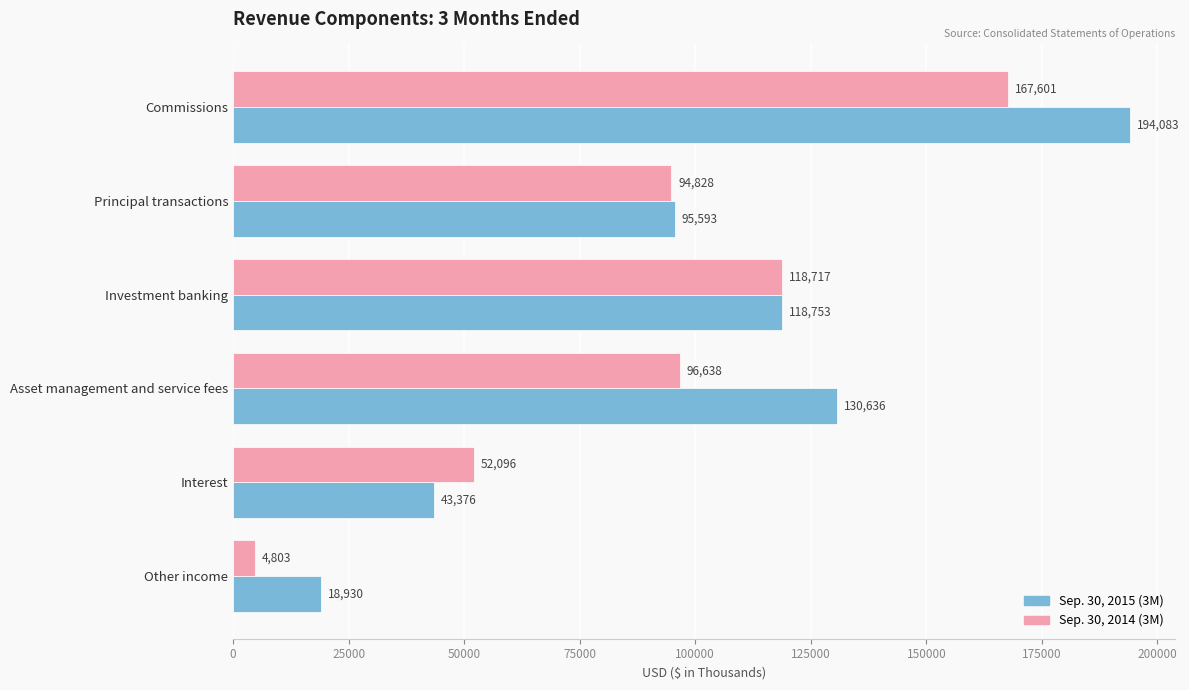

What is the difference between the highest and lowest values at Commissions?

26482